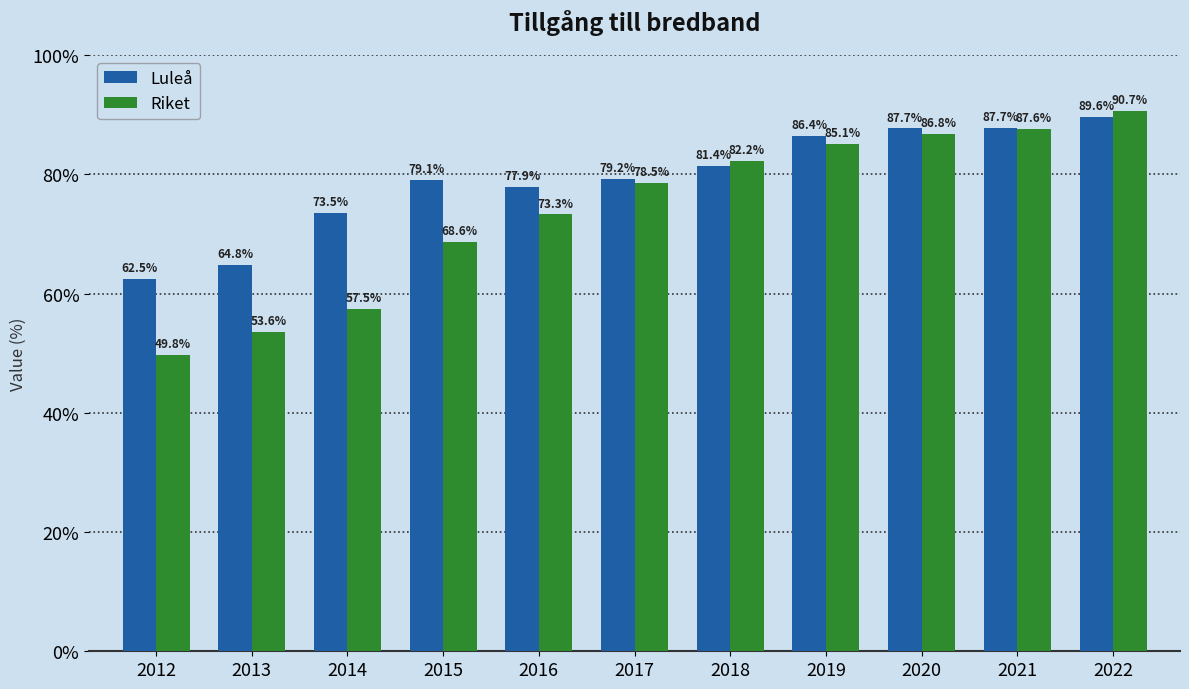

What is the lowest value of the Luleå series?

62.5